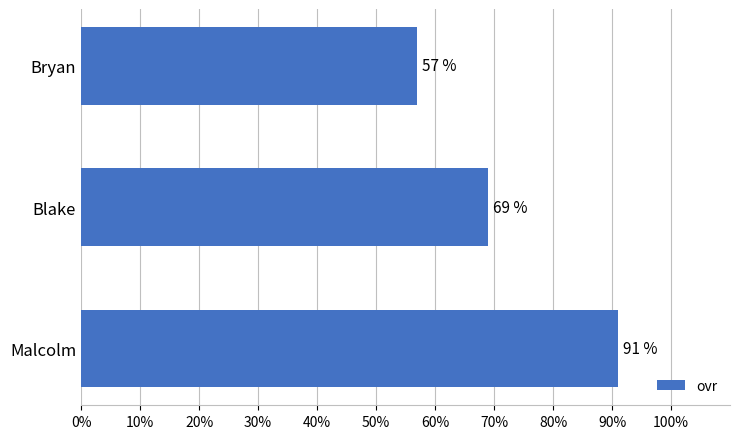

What is the minimum value shown in the chart?

57